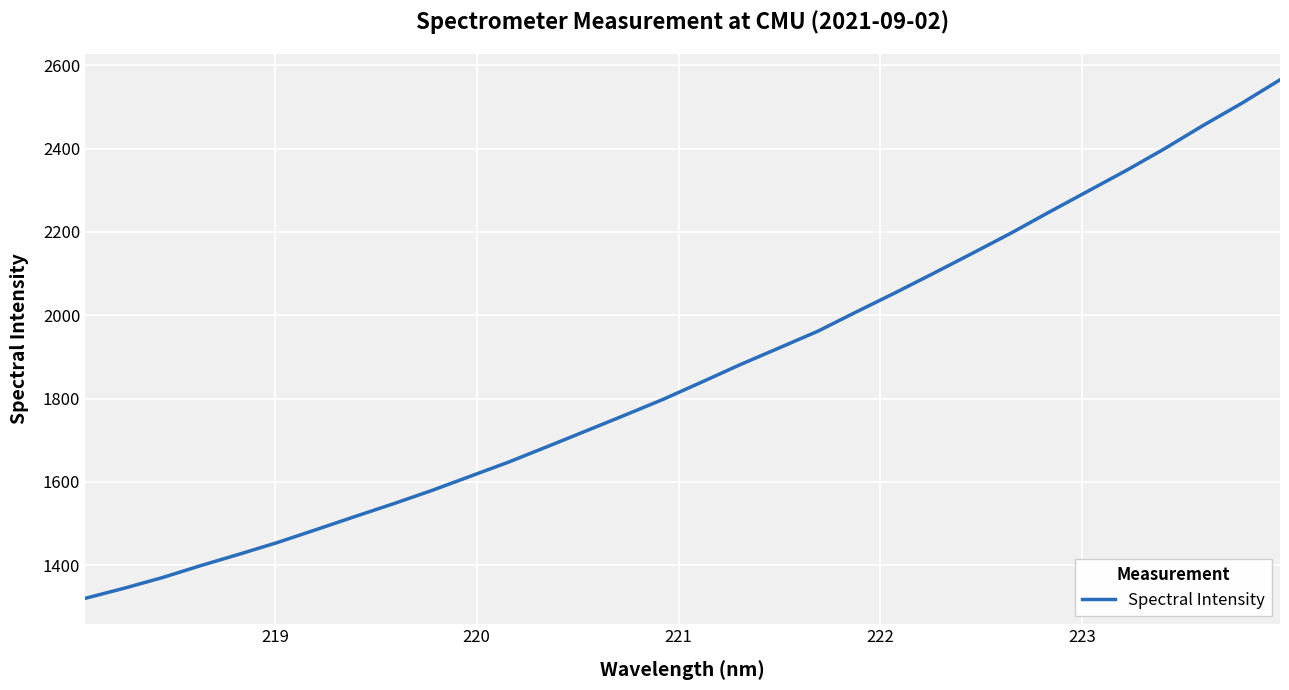

What is the minimum value shown in the chart?

1320.8